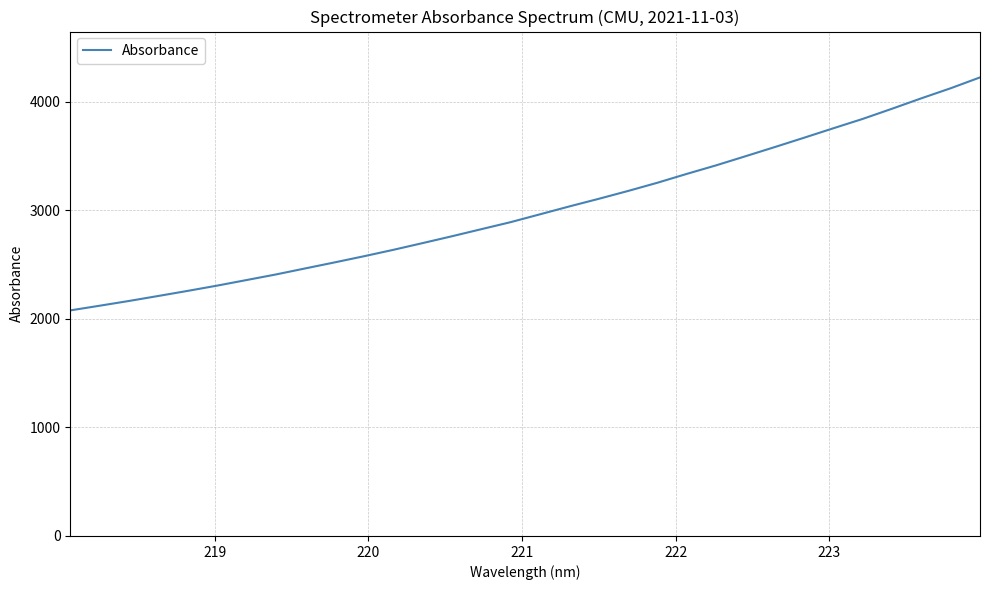

What is the difference between the maximum and minimum values?

2145.2